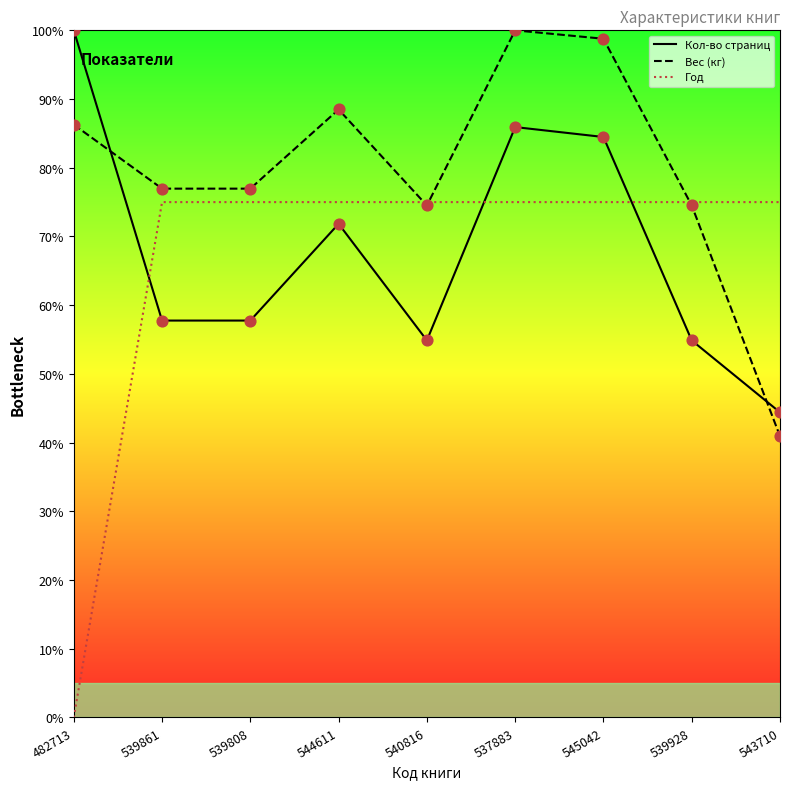

Which series has the widest spread of Y values?

Год